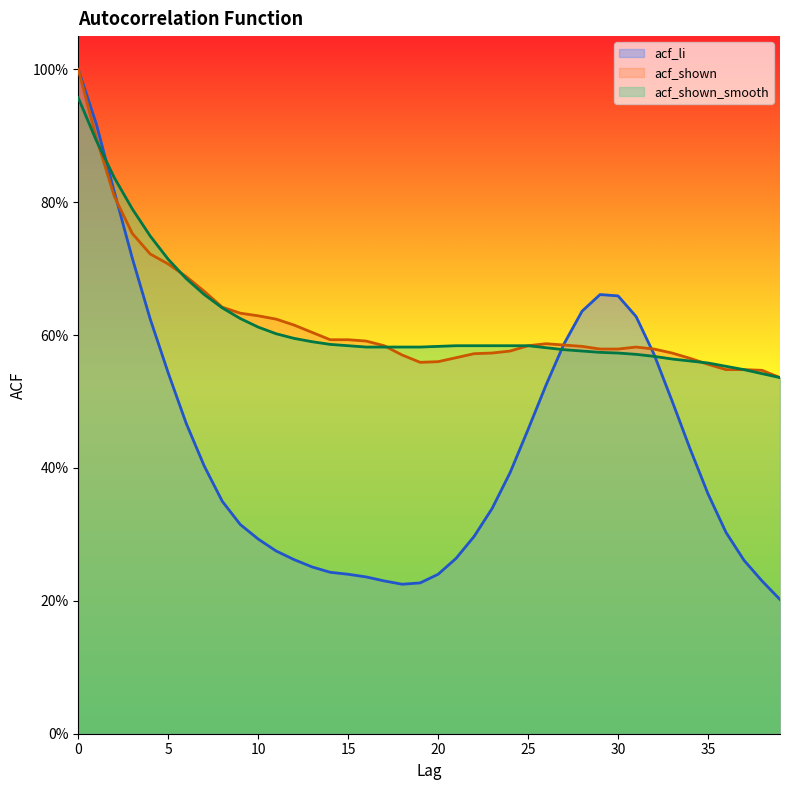

What is the value of the acf_li point at the 38th from the left?

0.3